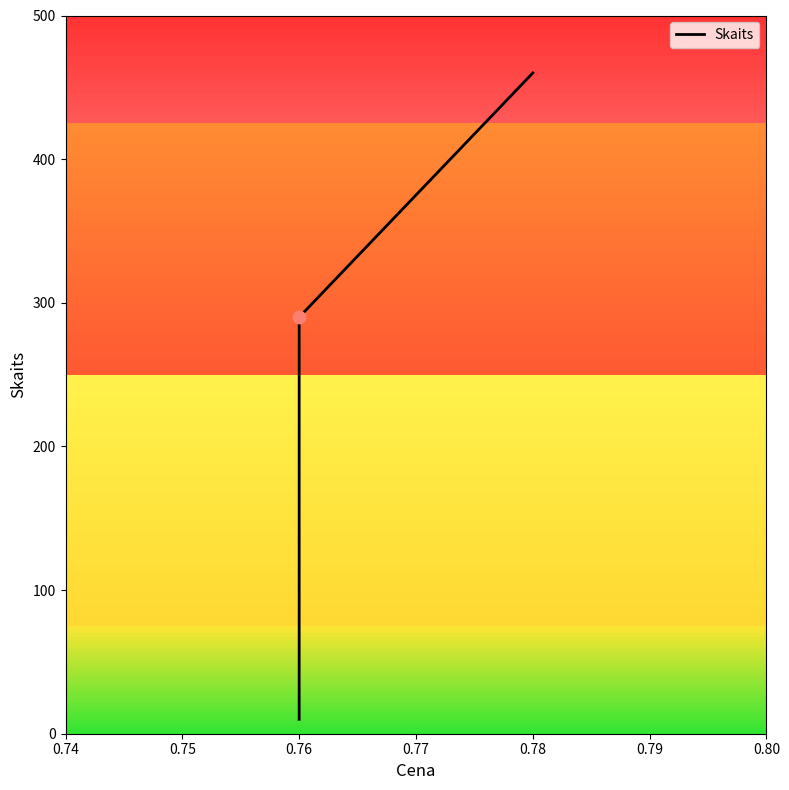

What is the change in value from 0.76 to 0.78?

+450